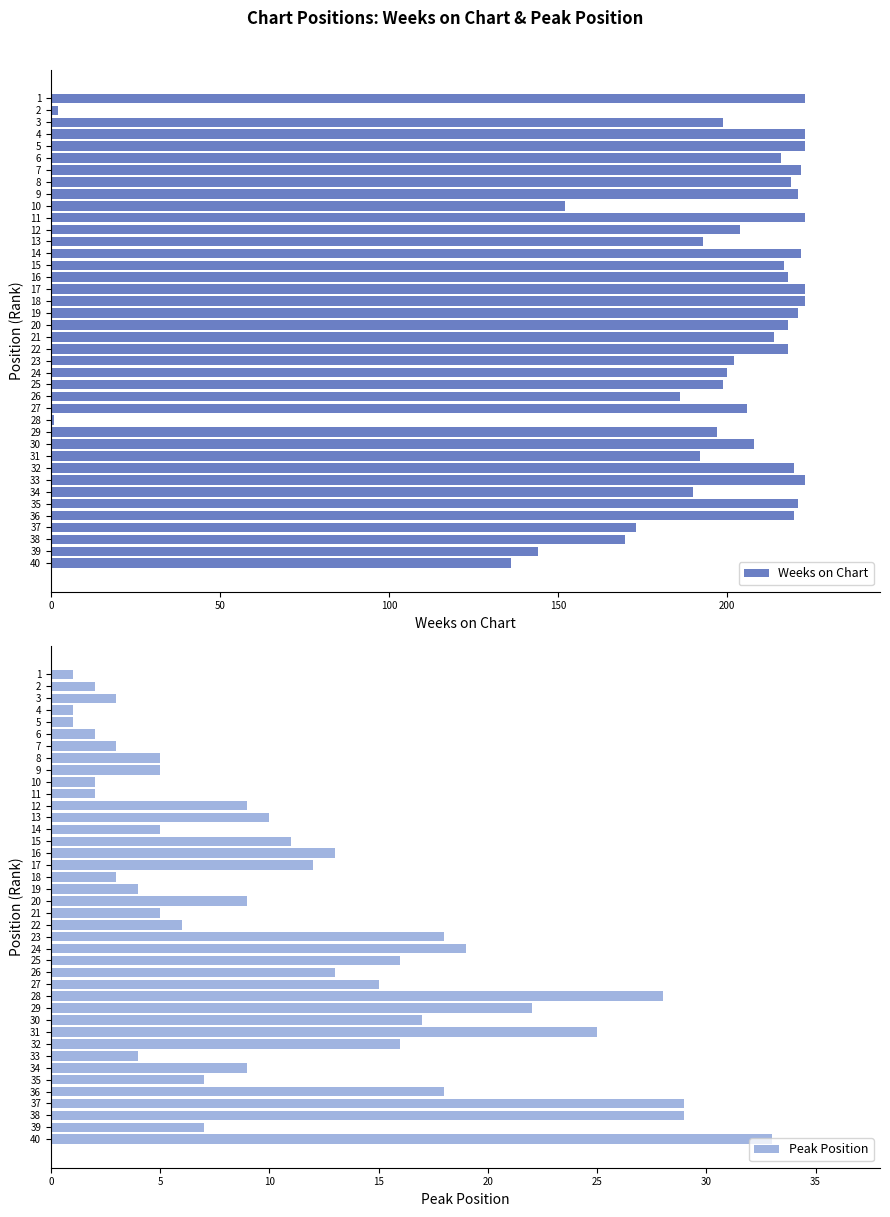

Reading left to right, transcribe all the data shown in this chart.

Weeks on Chart: 223	2	199	223	223	216	222	219	221	152	223	204	193	222	217	218	223	223	221	218	214	218	202	200	199	186	206	1	197	208	192	220	223	190	221	220	173	170	144	136
Peak Position: 1	2	3	1	1	2	3	5	5	2	2	9	10	5	11	13	12	3	4	9	5	6	18	19	16	13	15	28	22	17	25	16	4	9	7	18	29	29	7	33